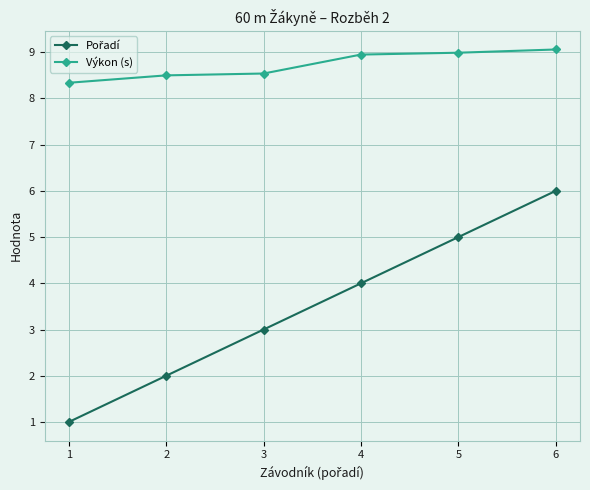

What is the minimum value for Výkon (s)?

8.3